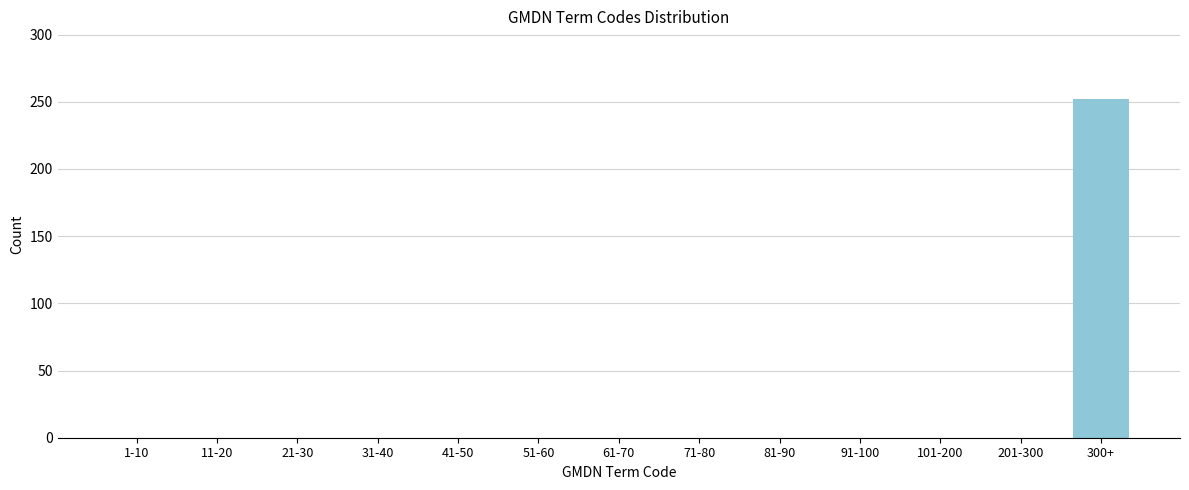

Reading right to left, transcribe all the data shown in this chart.

300+=252	201-300=0	101-200=0	91-100=0	81-90=0	71-80=0	61-70=0	51-60=0	41-50=0	31-40=0	21-30=0	11-20=0	1-10=0